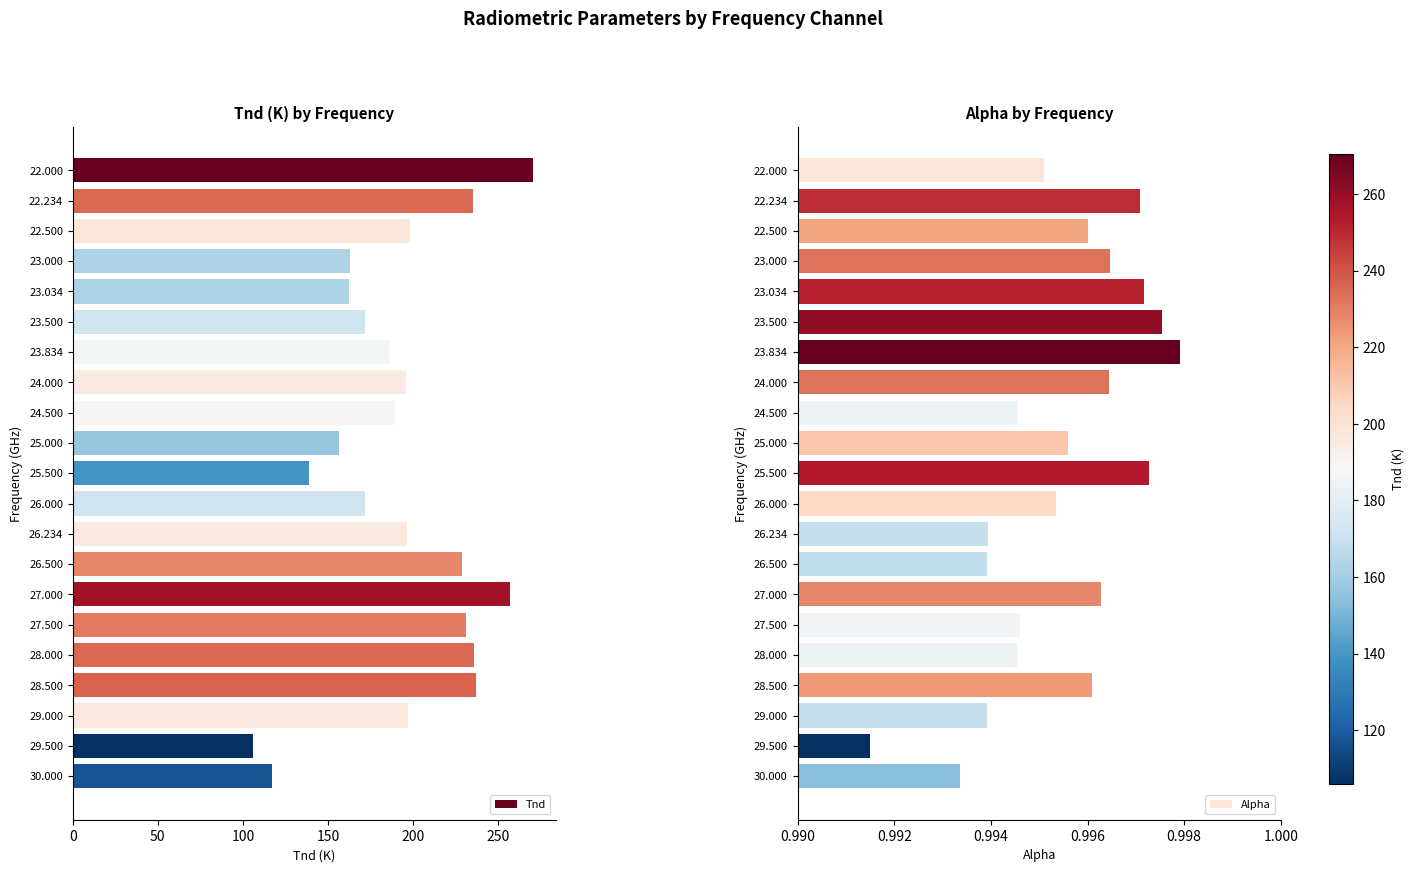

List the series in order of their peak value, lowest first.

Alpha, Tnd